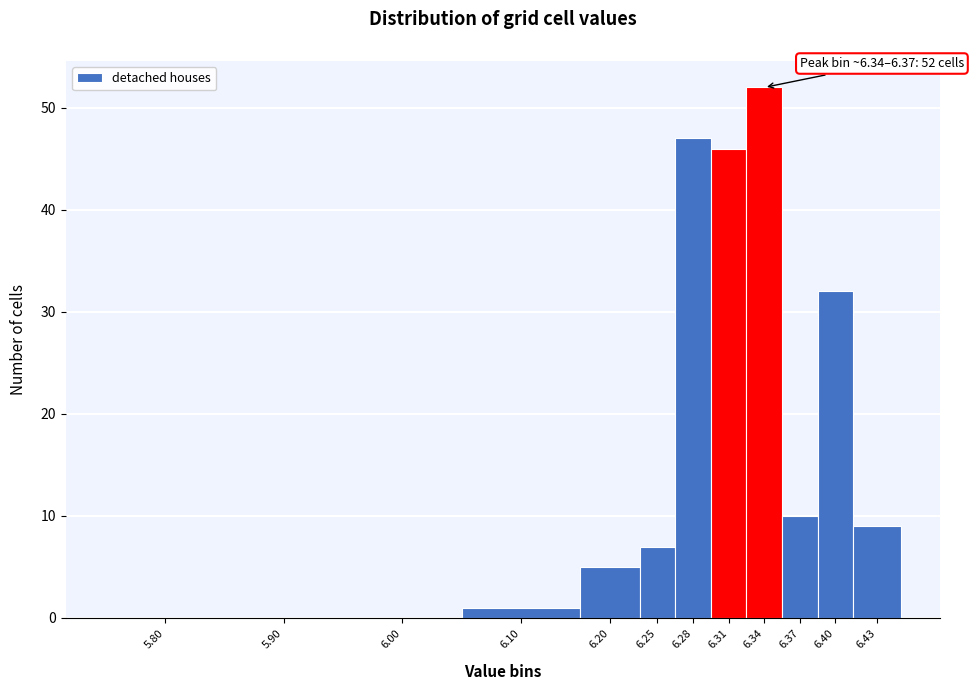

Reading left to right, what are all the values shown in this chart?

5.80=0	5.90=0	6.00=0	6.10=1	6.20=5	6.25=7	6.28=47	6.31=46	6.34=52	6.37=10	6.40=32	6.43=9